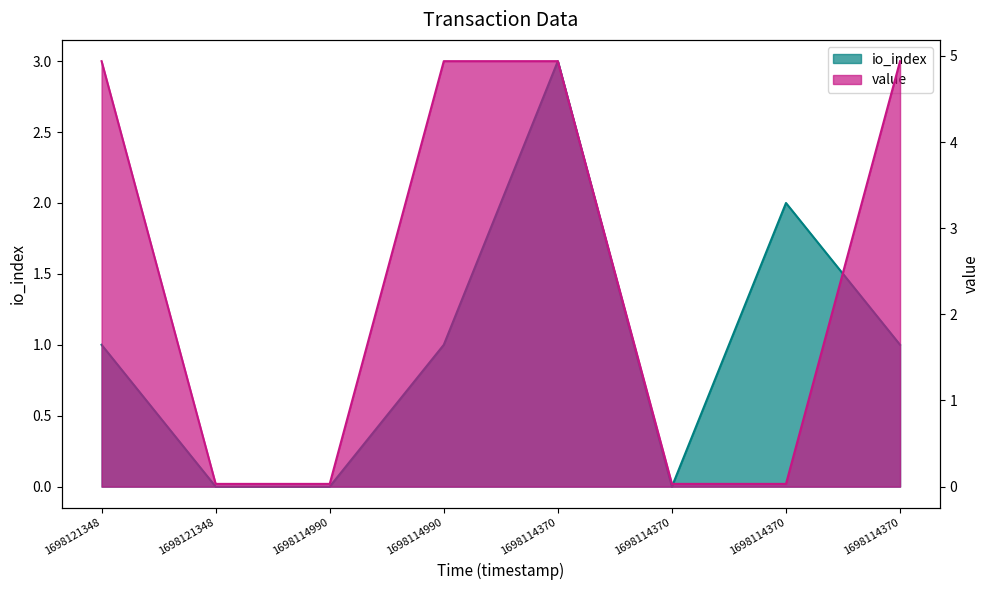

Between which two adjacent categories do io_index and value first intersect?

1698114370 and 1698114370